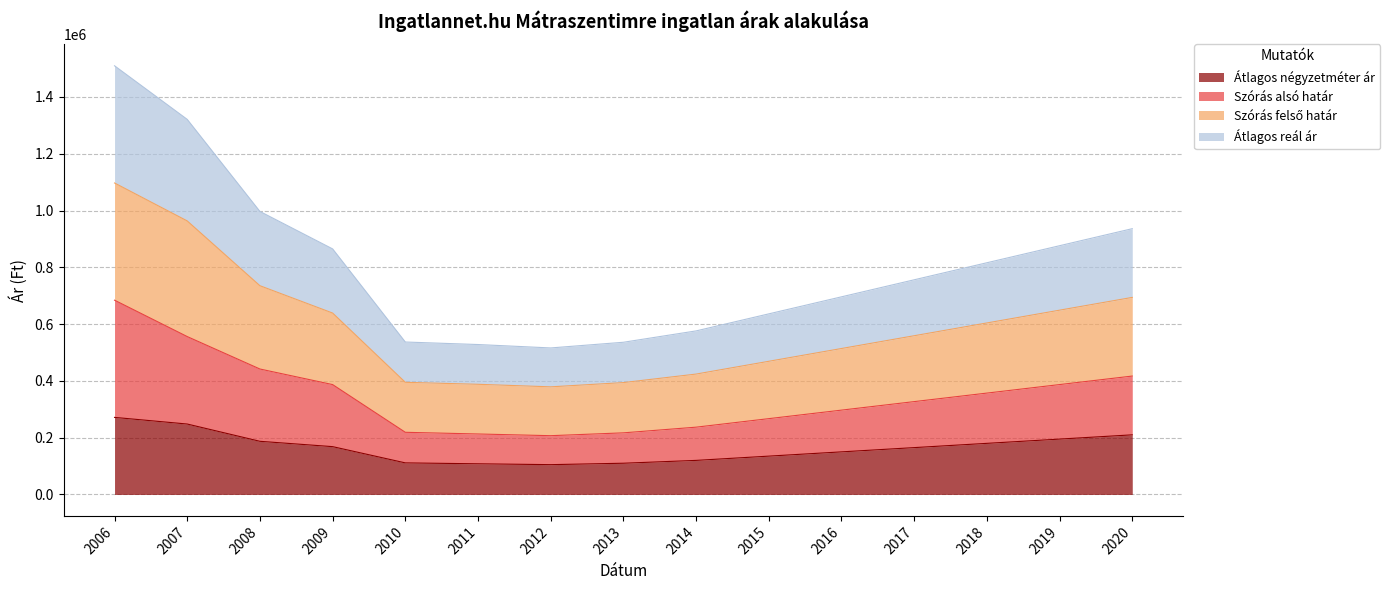

The value of Átlagos négyzetméter ár at 2015 is 135000. True or false?

True